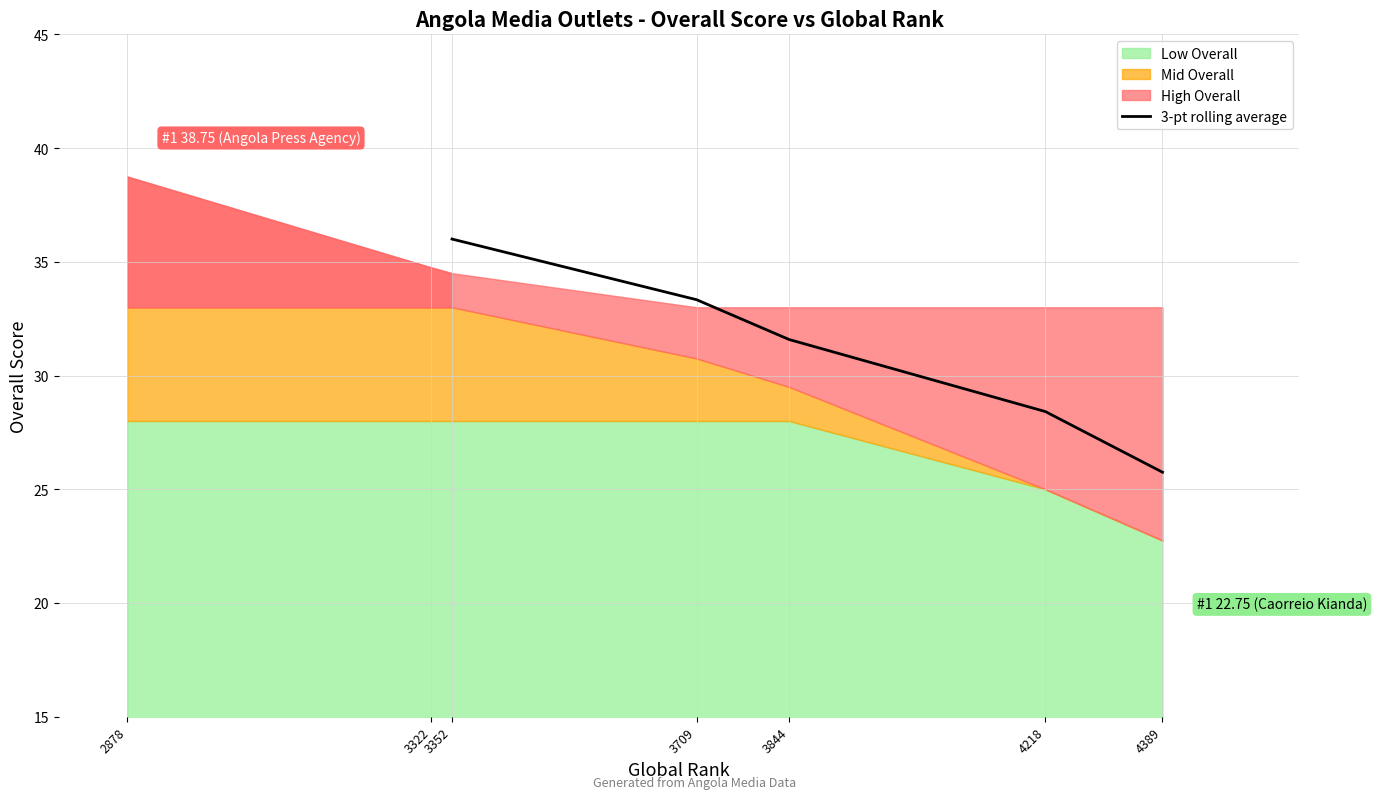

The value of 3-pt rolling average at 3352 is 63.6. True or false?

False